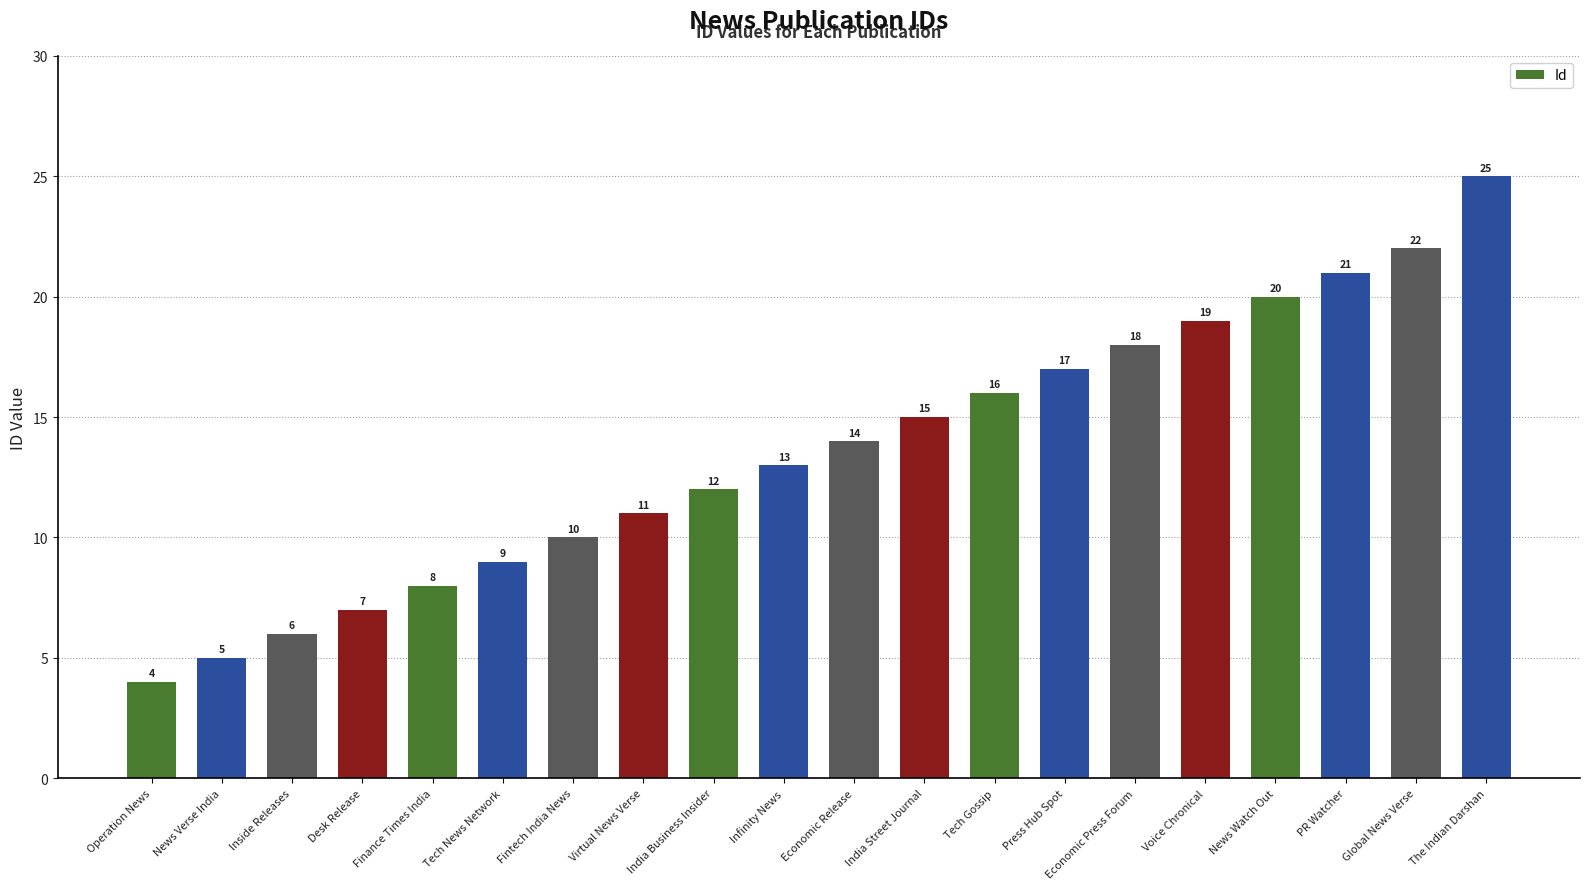

Reading left to right, transcribe all the data shown in this chart.

4	5	6	7	8	9	10	11	12	13	14	15	16	17	18	19	20	21	22	25